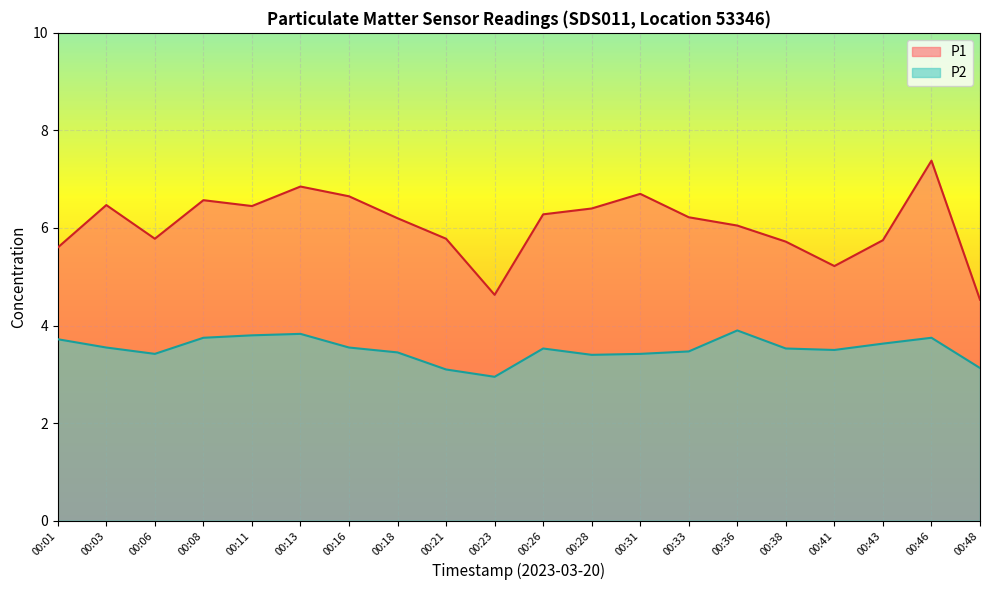

The value of P2 at 00:31 is 4.8. True or false?

False